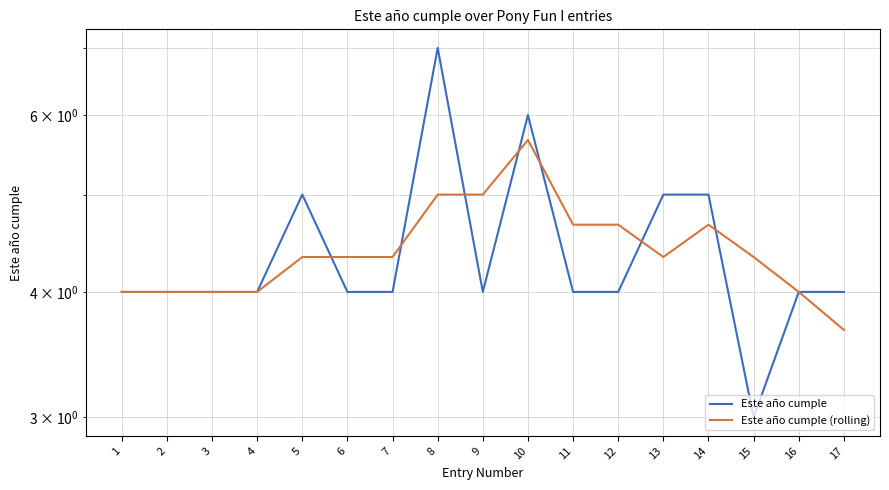

What is the maximum value for Este año cumple?

7.0